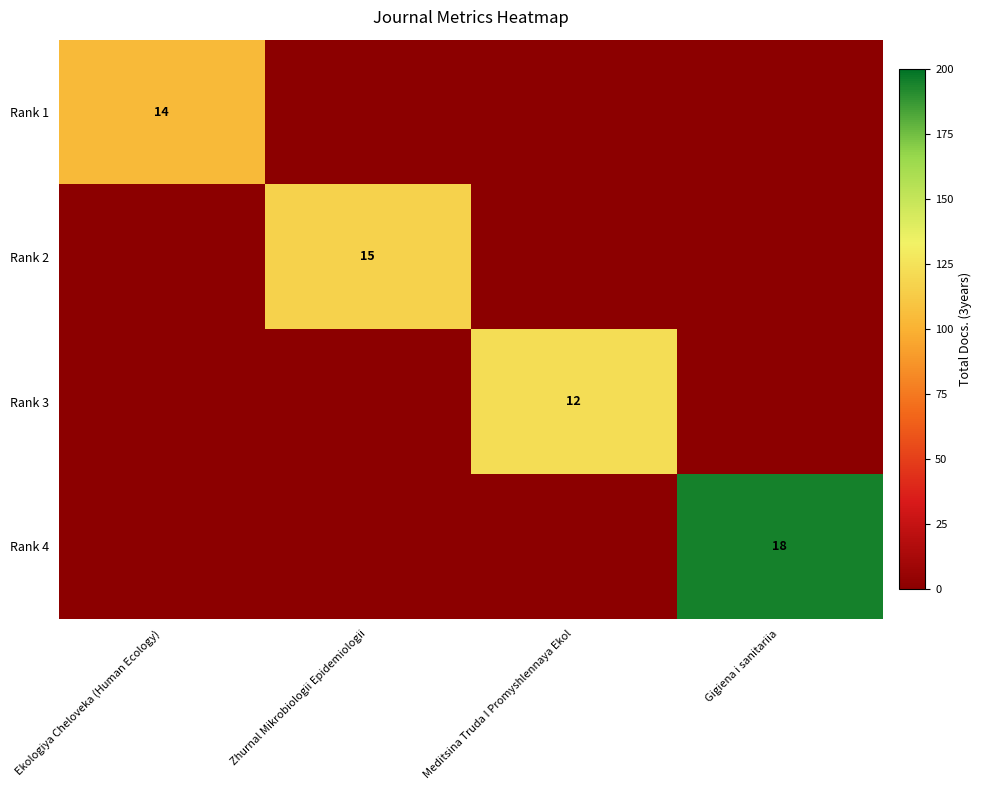

Is it true that Rank 1 equals 14 at Ekologiya Cheloveka (Human Ecology)?

True